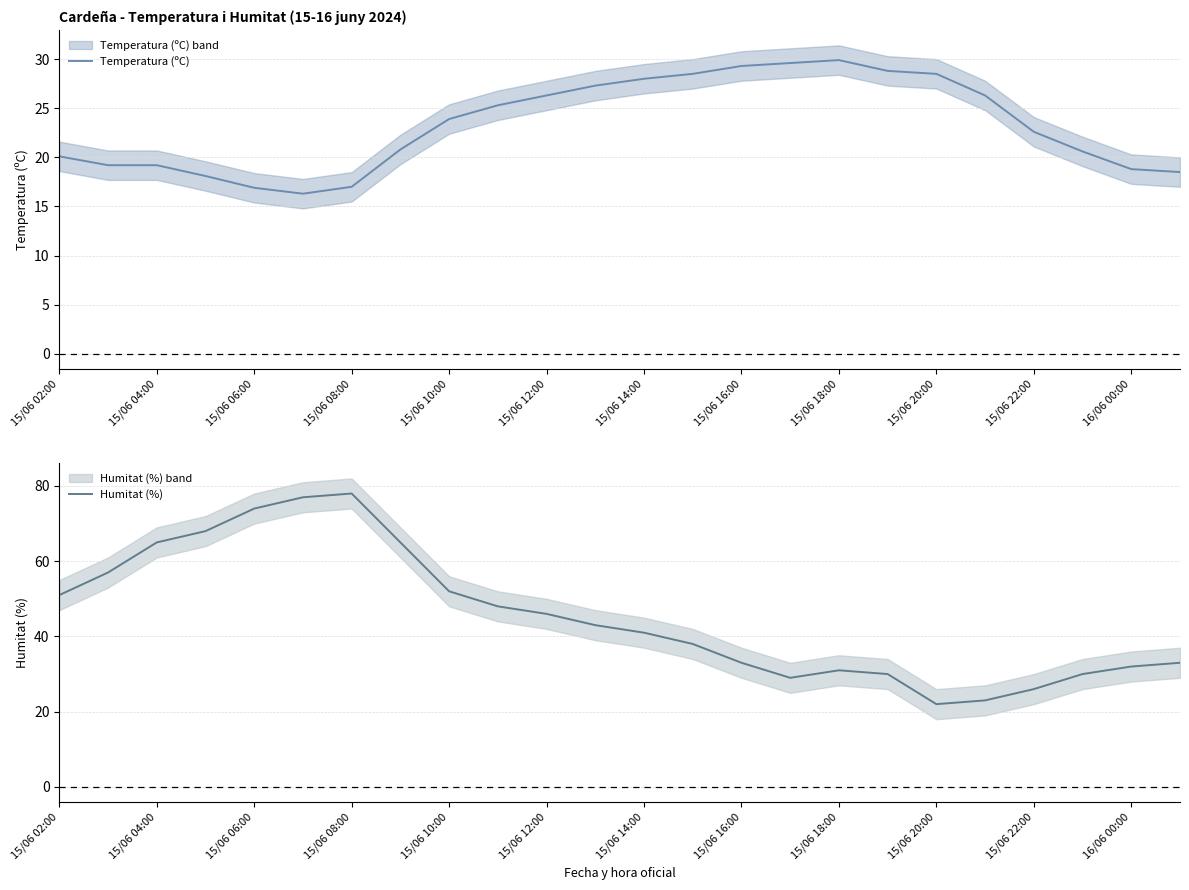

Is the value of Temperatura (ºC) at 21 greater than the value of Humitat (%) at 17?

No